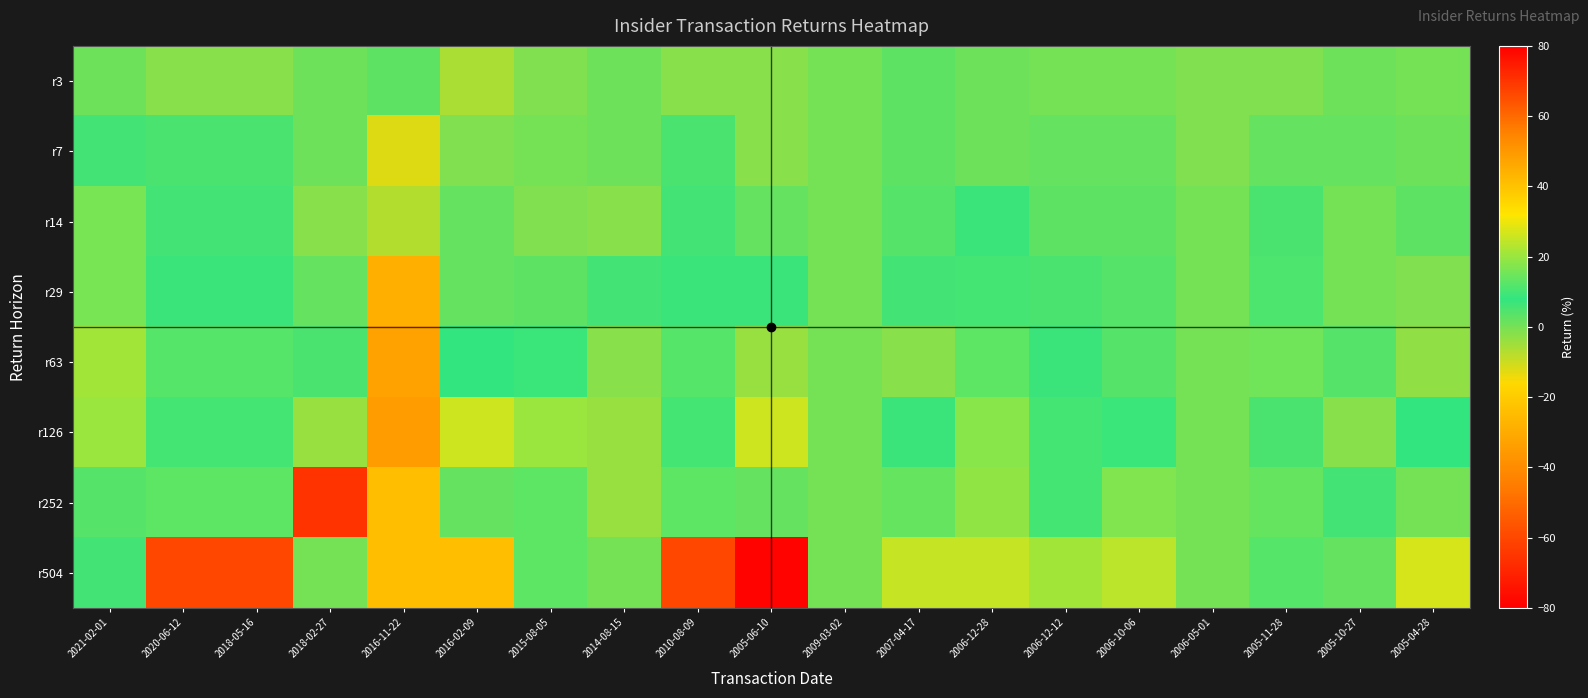

Which label corresponds to the smallest value in the chart?

2005-06-10